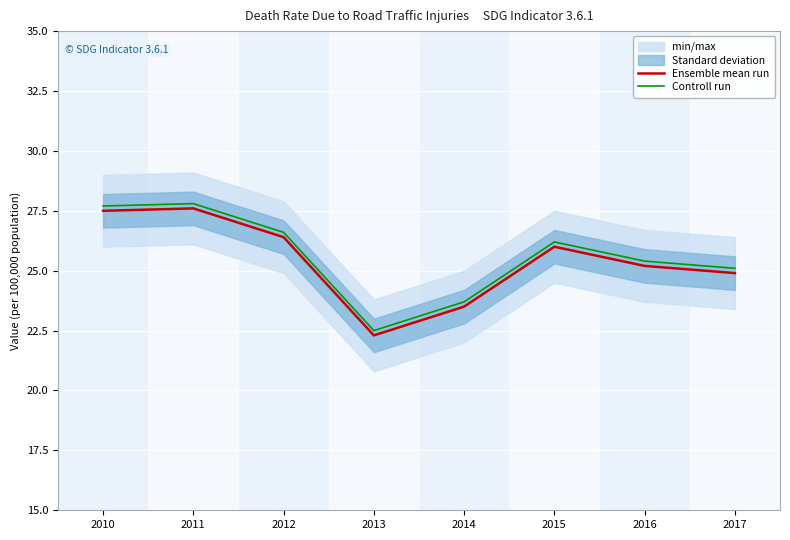

What is the difference between the Ensemble mean run values at 2012 and 2010?

1.1